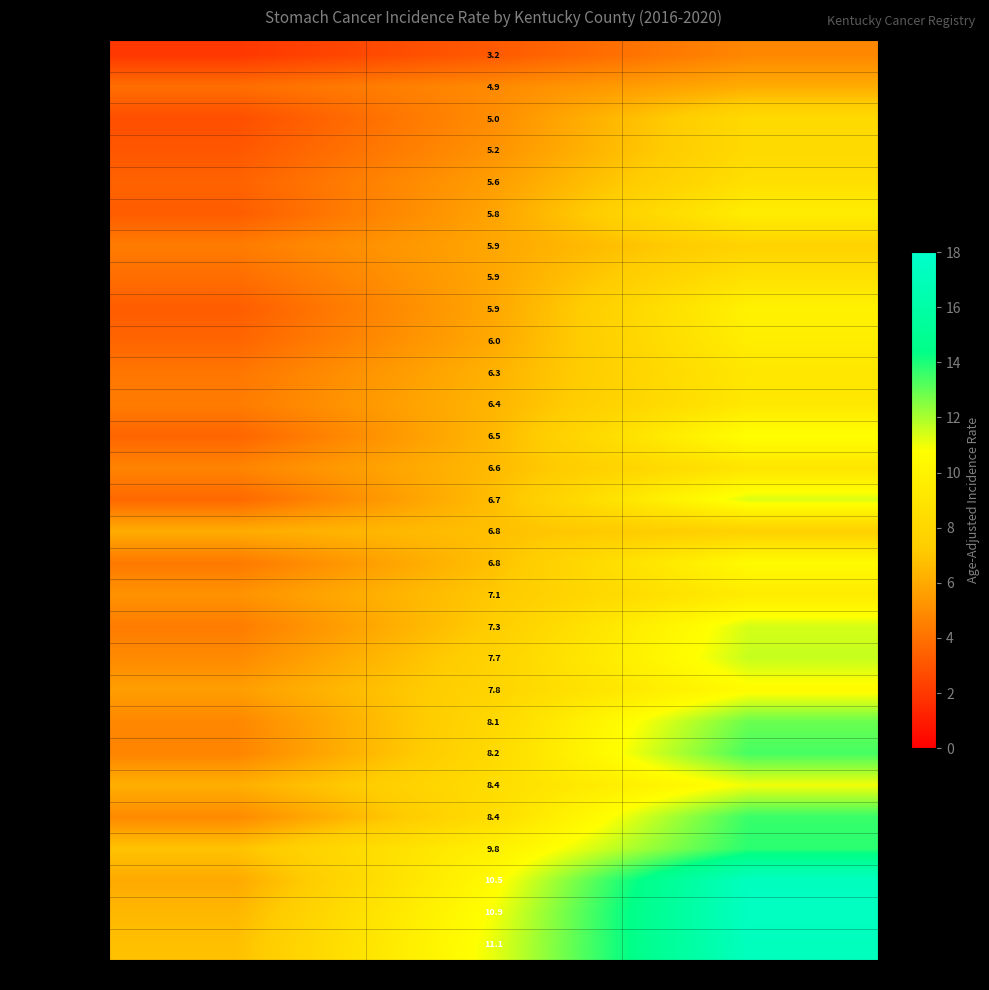

What is the total value across all series at Upper 95% CI?

308.6